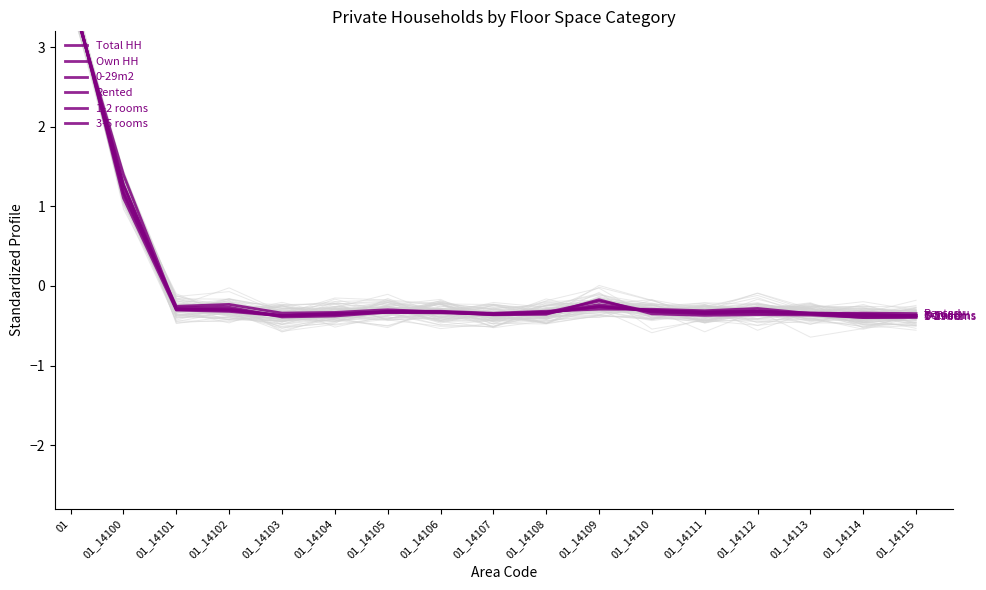

What is the difference between the maximum and minimum values in the Own HH series?

4.1